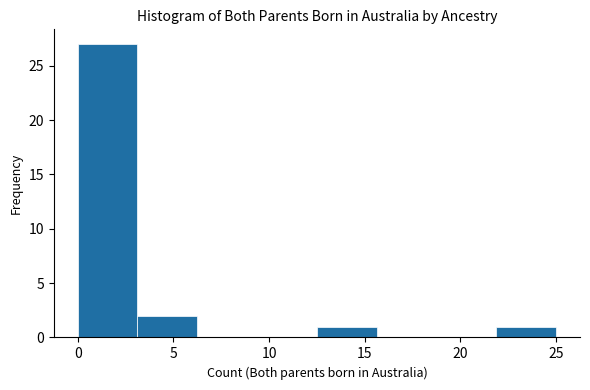

Over which range of the x-axis is the bar tallest?

0.0 to 3.0